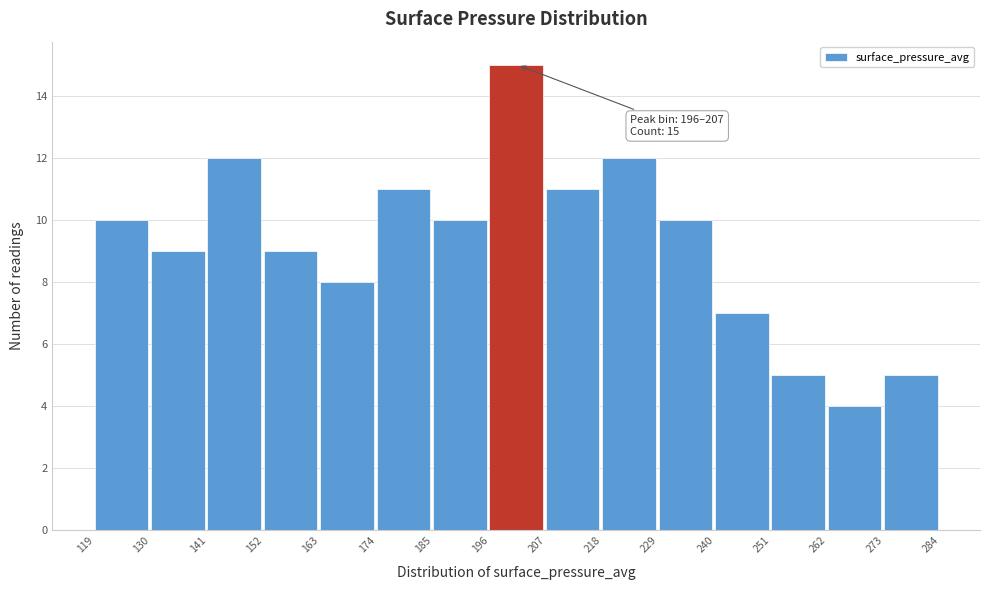

Which range on the x-axis has the tallest bar?

196 to 207